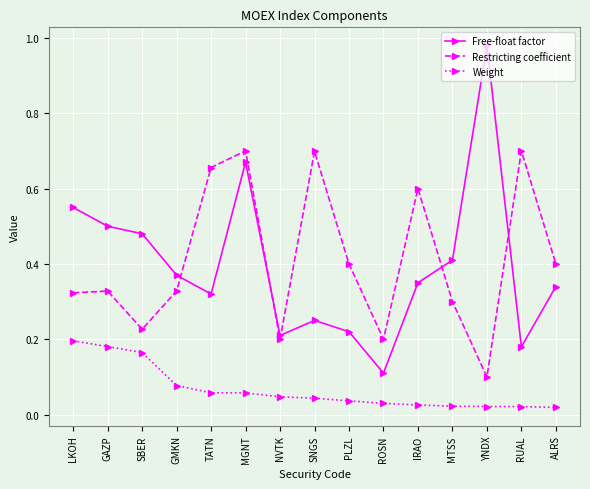

True or false: Free-float factor has a value of 0.6 at LKOH.

True